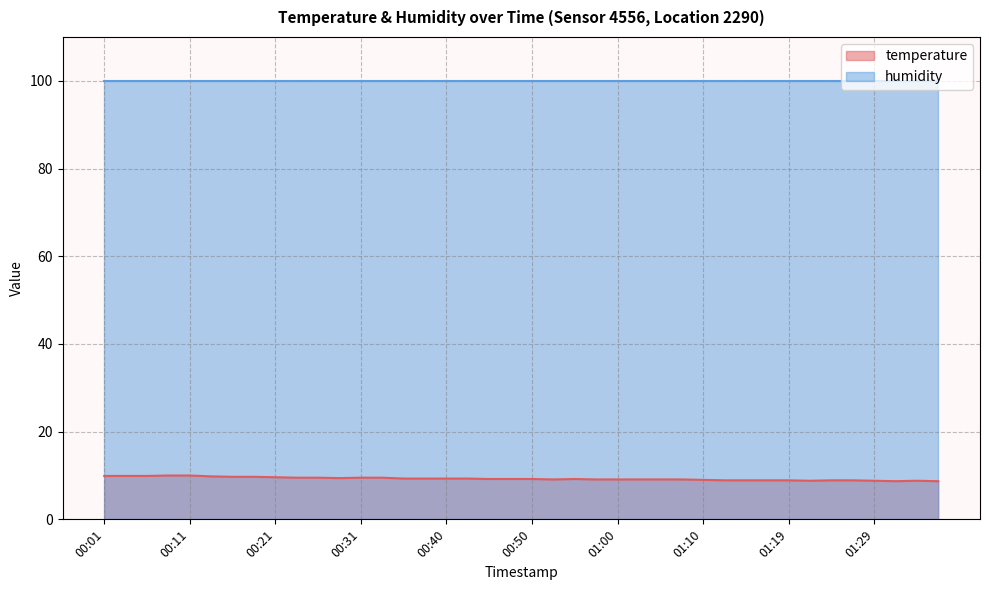

What is the difference between the second highest and minimum values?

1.3